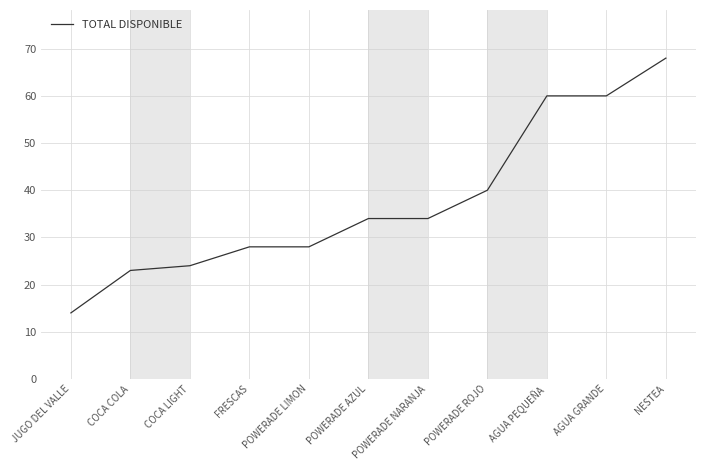

At which label is the value closest to 41?

POWERADE ROJO